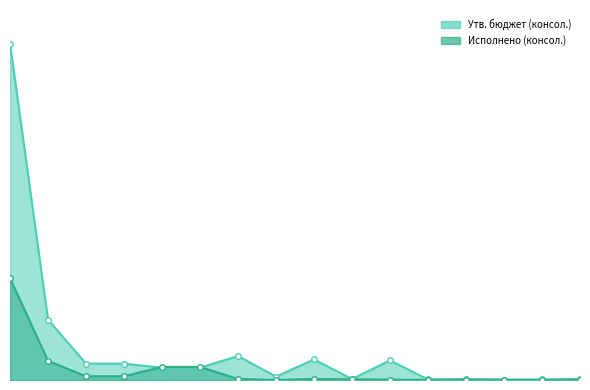

Is it true that Исполнено (консол.) equals 594127.8 at Доходы бюджета - Всего?

False